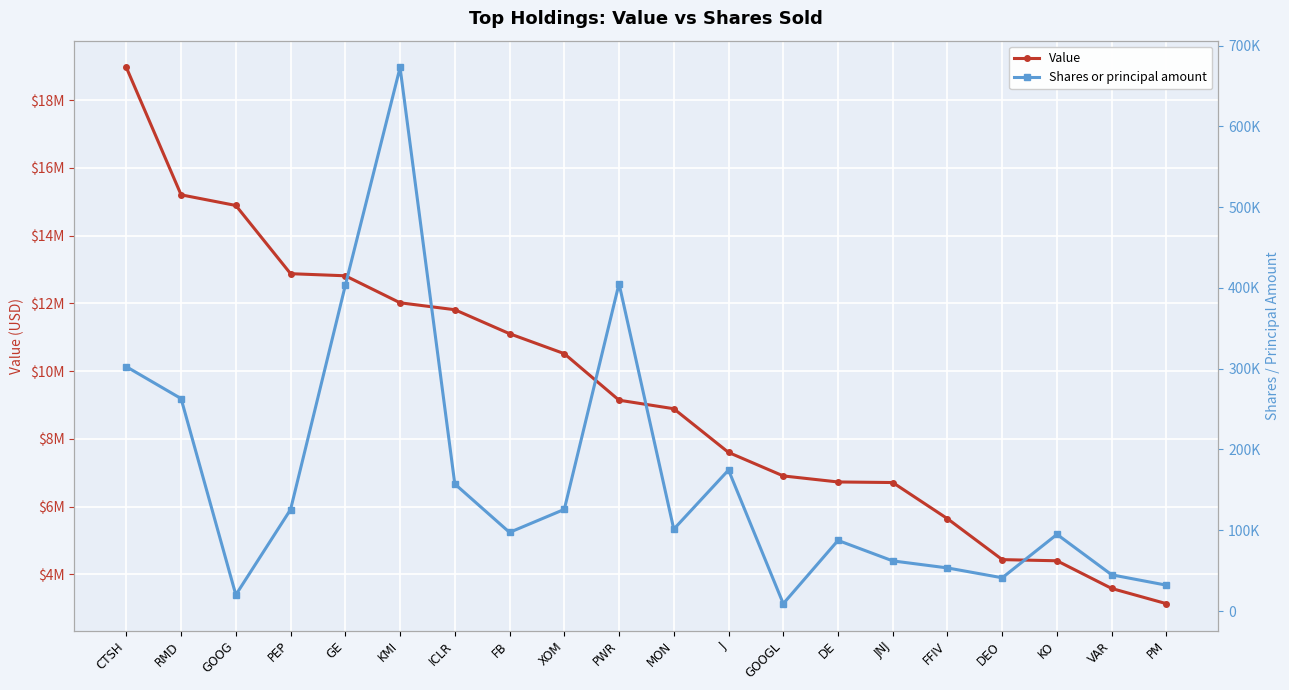

What are all the series names shown in the legend?

Value, Shares or principal amount